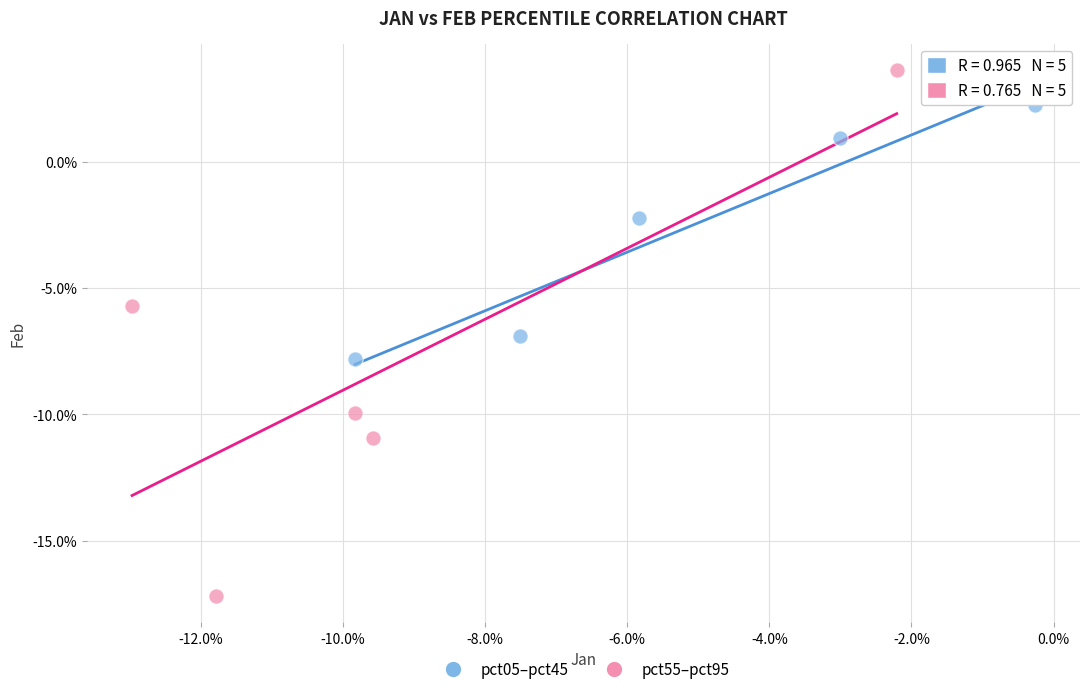

What are all the series names shown in the legend?

pct05–pct45, pct55–pct95